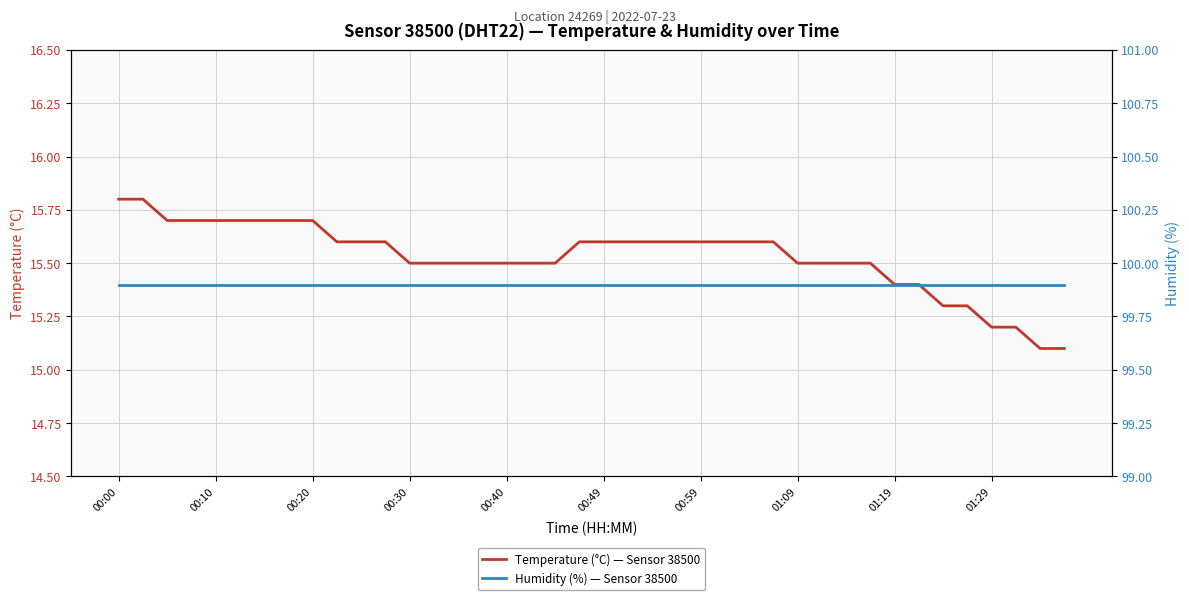

Is it true that humidity equals 99.9 at 00:20?

True